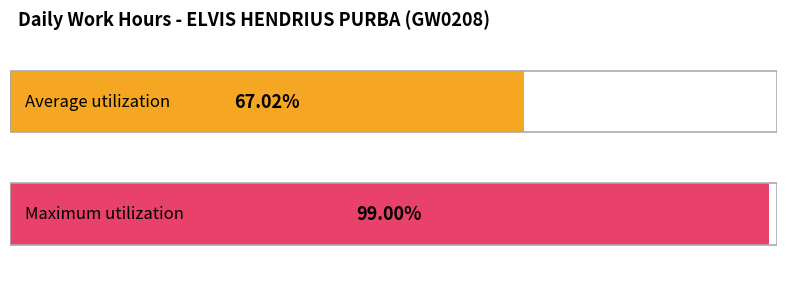

Does the chart contain stacked bars?

No